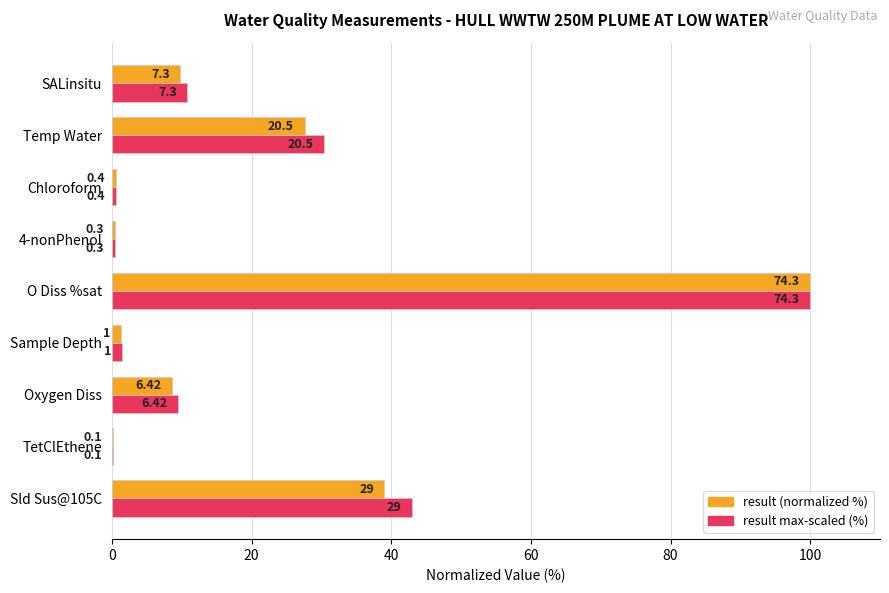

What is the value of the result max-scaled (%) bar at the 9th from the left?

10.8